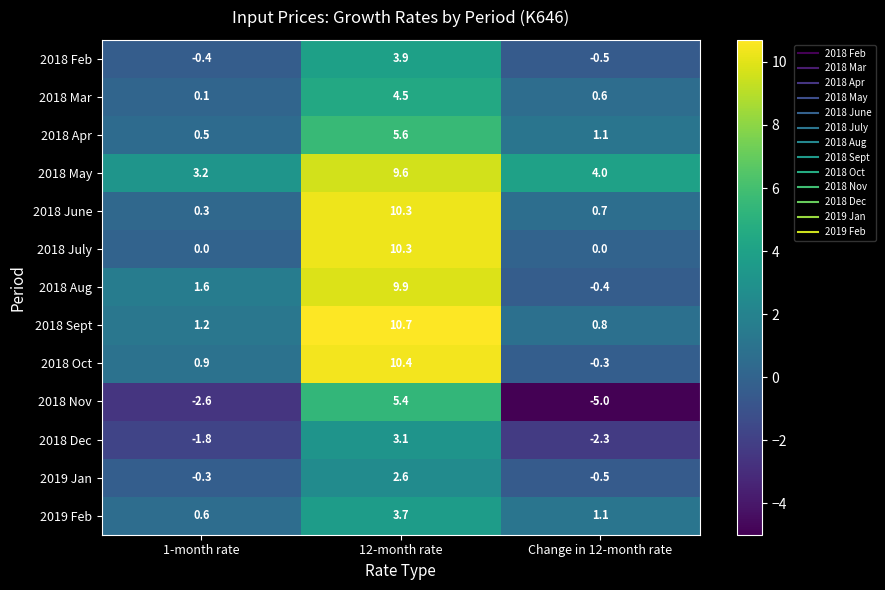

Which series changed the most between 1-month rate and 12-month rate?

2018 July